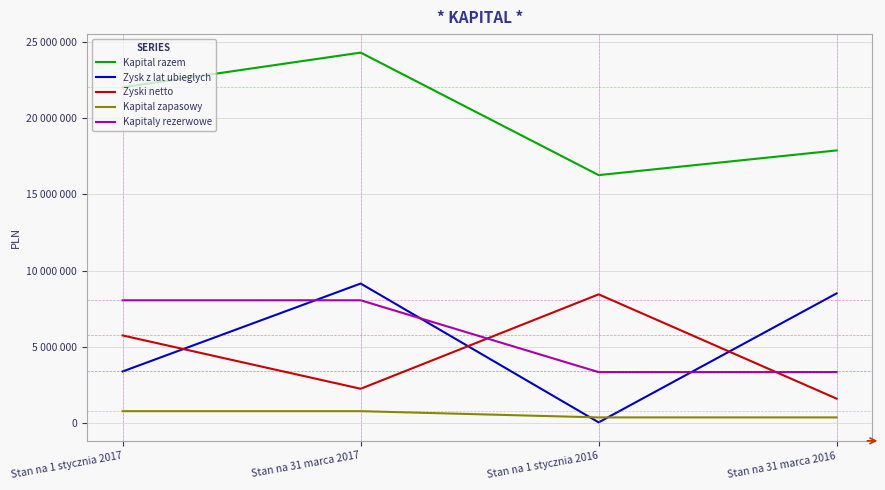

Which series changed the most between Stan na 1 stycznia 2017 and Stan na 31 marca 2016?

Zysk z lat ubieglych